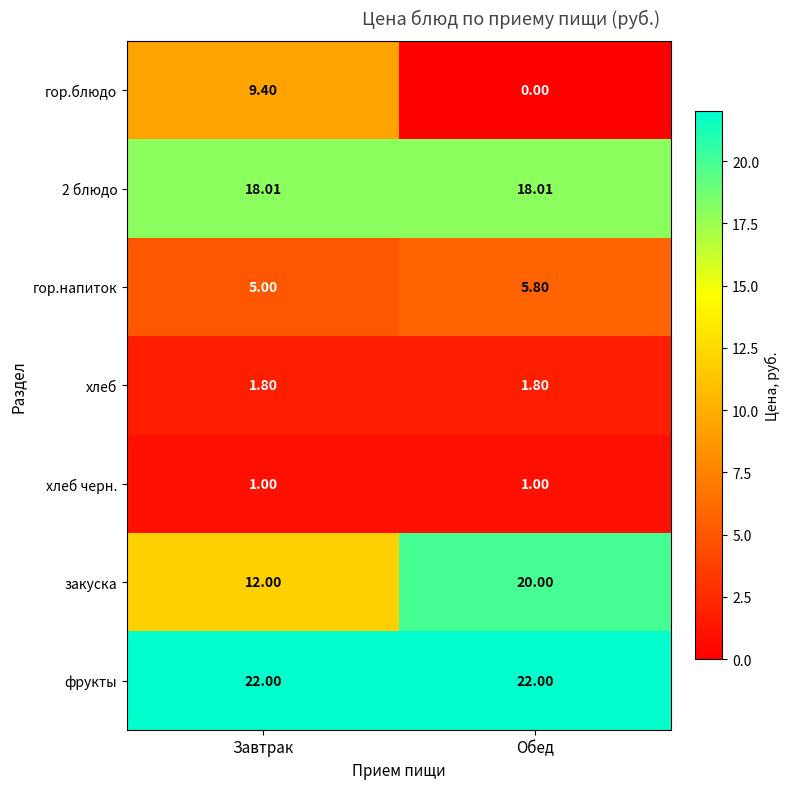

How many series are shown in this chart?

7